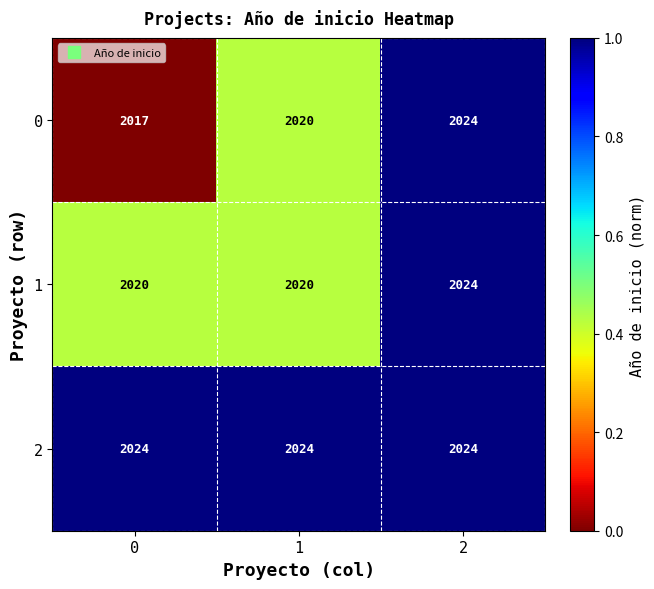

Reading left to right, extract all data points from this chart.

0: 0=2017	1=2020	2=2024
1: 0=2020	1=2020	2=2024
2: 0=2024	1=2024	2=2024